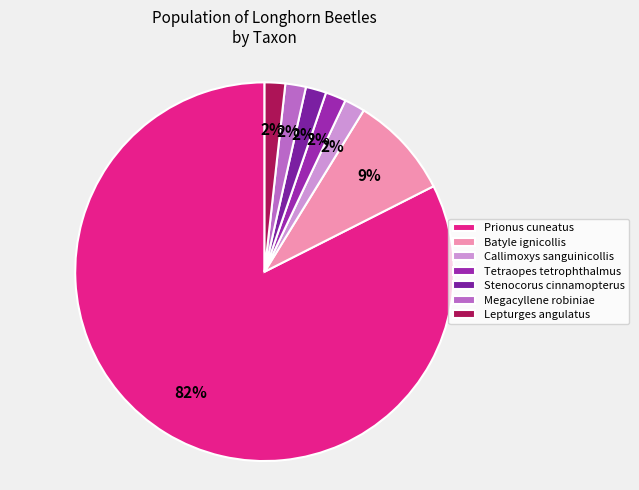

What percentage is the Batyle ignicollis slice, to the nearest percent?

9%